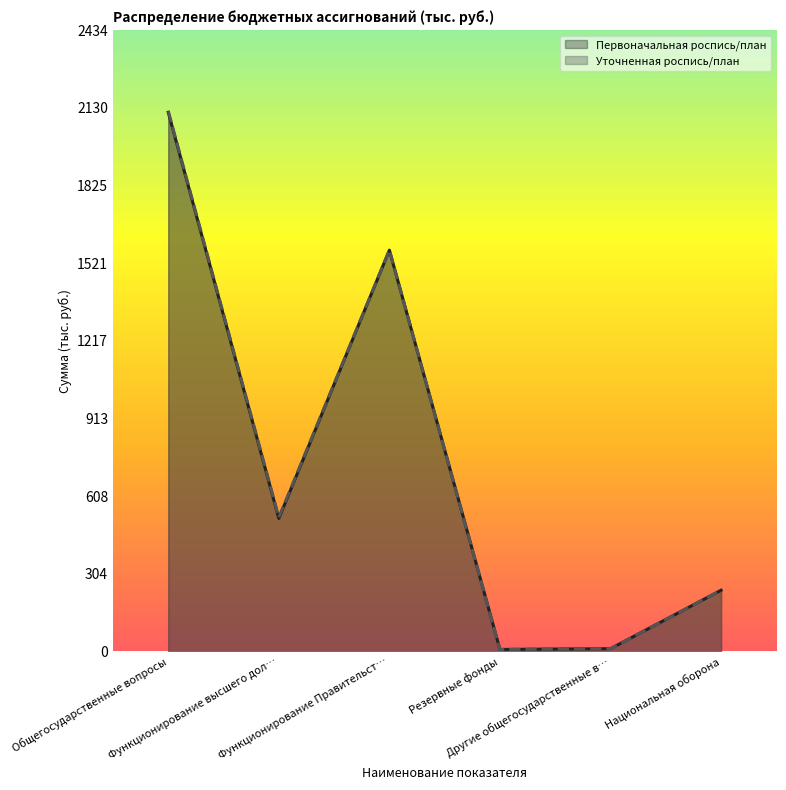

Which category has the highest value in the Первоначальная роспись/план series?

Общегосударственные вопросы